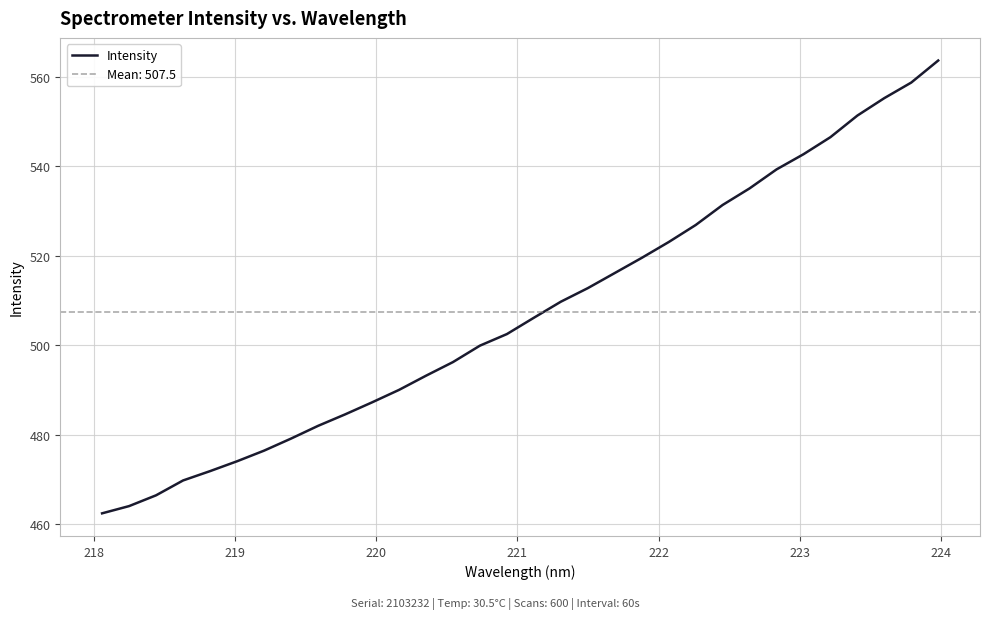

How many lines are shown in the chart?

1